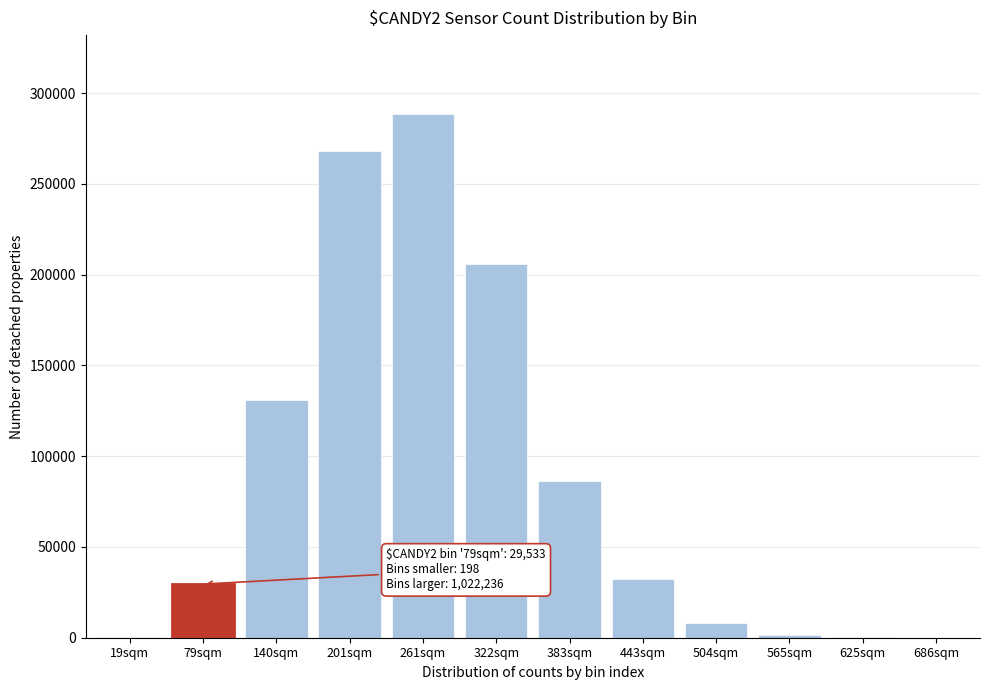

Which label corresponds to the largest value in the chart?

261sqm